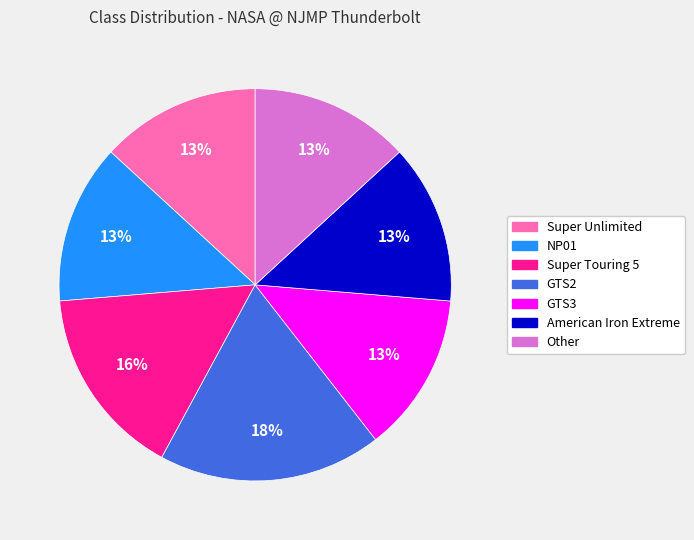

Do Other and GTS3 together represent more than half of the pie?

No